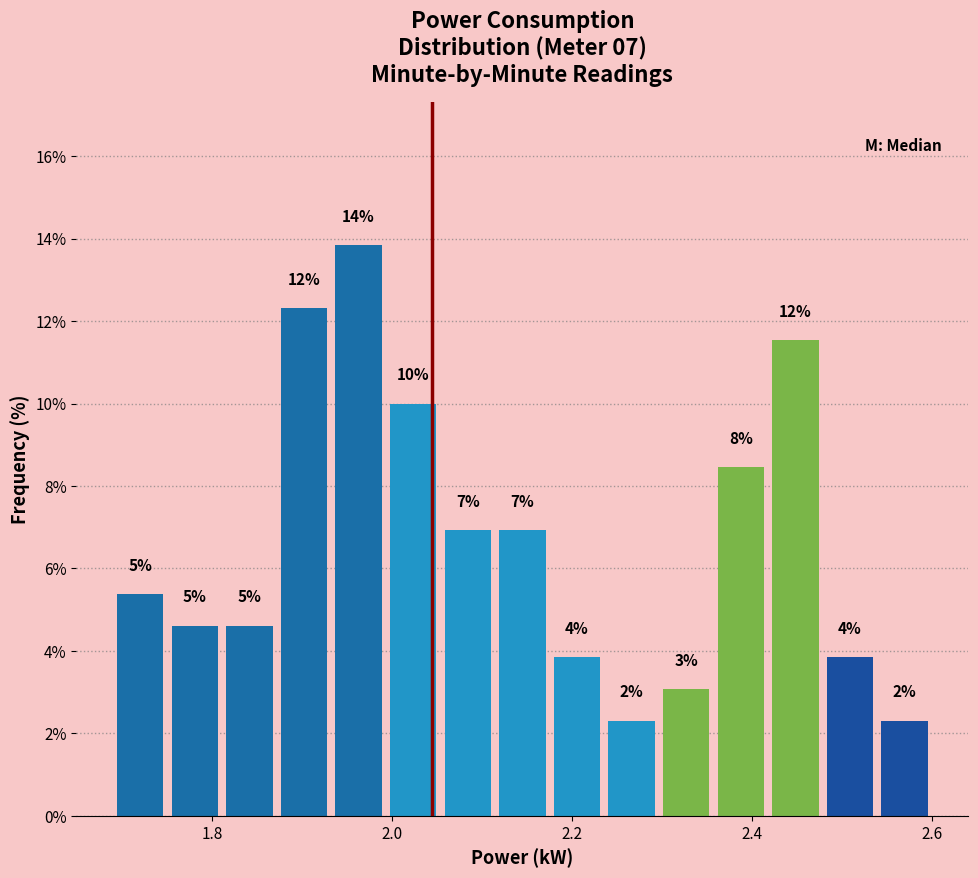

Read against the x-axis, roughly where is the centre of the tallest bar?

1.96